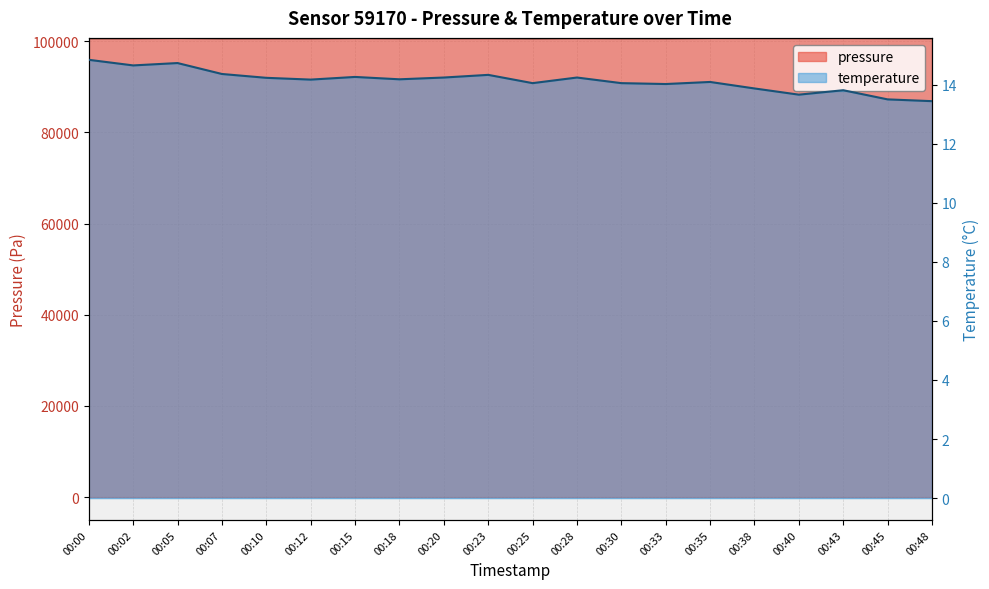

True or false: temperature and pressure cross at least once.

False